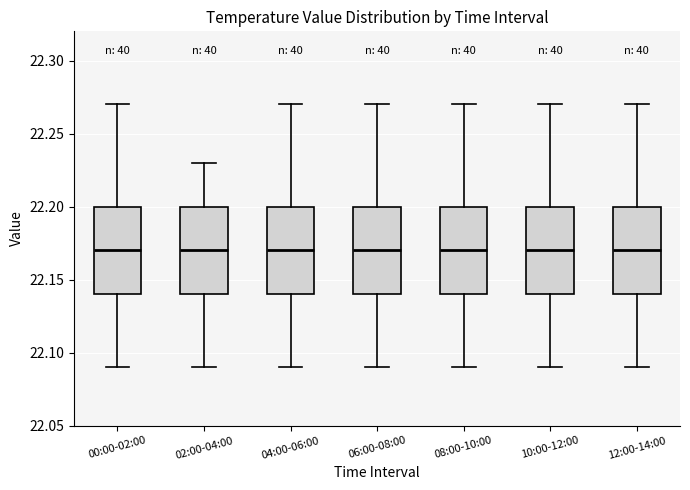

Reading left to right, read every box against the y-axis: the position of its median line, the range the box covers, and the ends of its whiskers. The values are not printed on the chart, so give them approximately, as read against the axis.

00:00-02:00: median 22.17, box 22.14 to 22.20, whiskers 22.09 to 22.27
02:00-04:00: median 22.17, box 22.14 to 22.20, whiskers 22.09 to 22.23
04:00-06:00: median 22.17, box 22.14 to 22.20, whiskers 22.09 to 22.27
06:00-08:00: median 22.17, box 22.14 to 22.20, whiskers 22.09 to 22.27
08:00-10:00: median 22.17, box 22.14 to 22.20, whiskers 22.09 to 22.27
10:00-12:00: median 22.17, box 22.14 to 22.20, whiskers 22.09 to 22.27
12:00-14:00: median 22.17, box 22.14 to 22.20, whiskers 22.09 to 22.27